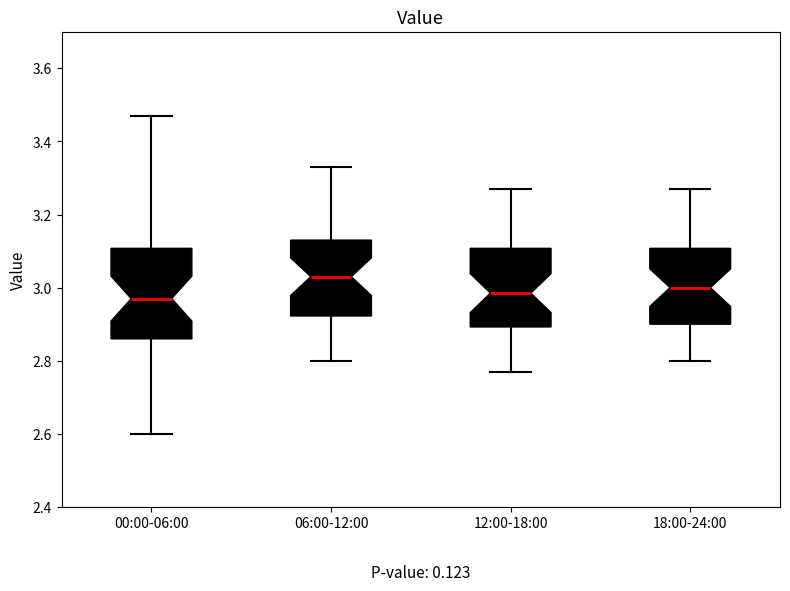

Reading left to right, transcribe this box plot: for each box, give where its median line is, the range the box spans, and where its two whiskers end, as read against the y-axis. The values are not printed on the chart, so give them approximately, as read against the axis.

00:00-06:00: median 2.98, box 2.86 to 3.10, whiskers 2.60 to 3.48
06:00-12:00: median 3.04, box 2.92 to 3.14, whiskers 2.80 to 3.34
12:00-18:00: median 2.98, box 2.90 to 3.10, whiskers 2.78 to 3.28
18:00-24:00: median 3.00, box 2.90 to 3.10, whiskers 2.80 to 3.28